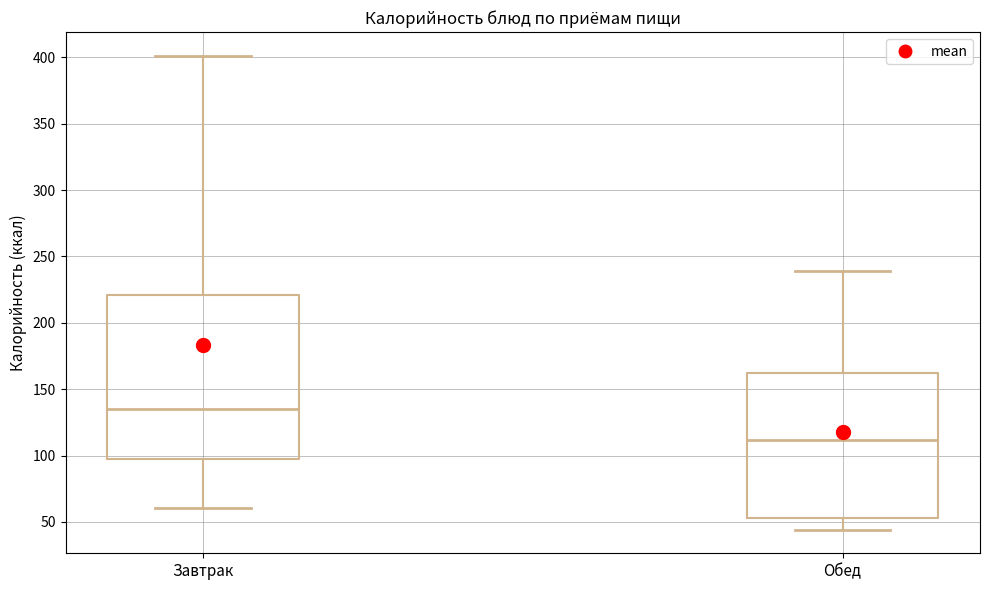

Reading left to right, read every box against the y-axis: the position of its median line, the range the box covers, and the ends of its whiskers. The values are not printed on the chart, so give them approximately, as read against the axis.

Завтрак: median 135, box 95 to 220, whiskers 60 to 400
Обед: median 110, box 55 to 160, whiskers 45 to 240